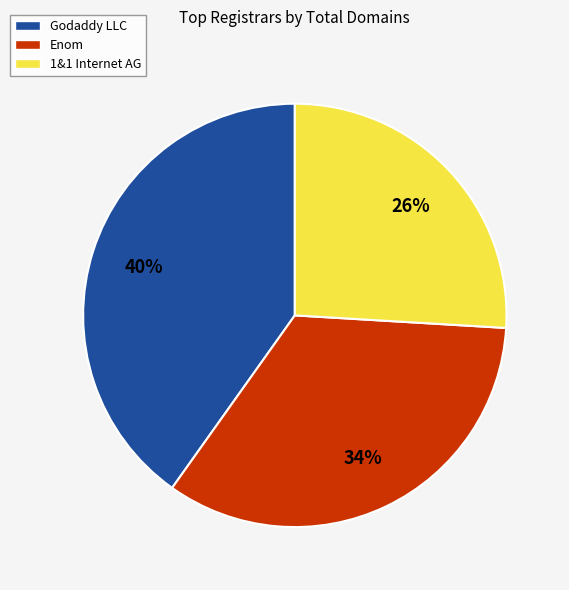

Is there any slice that represents more than half of the pie?

No